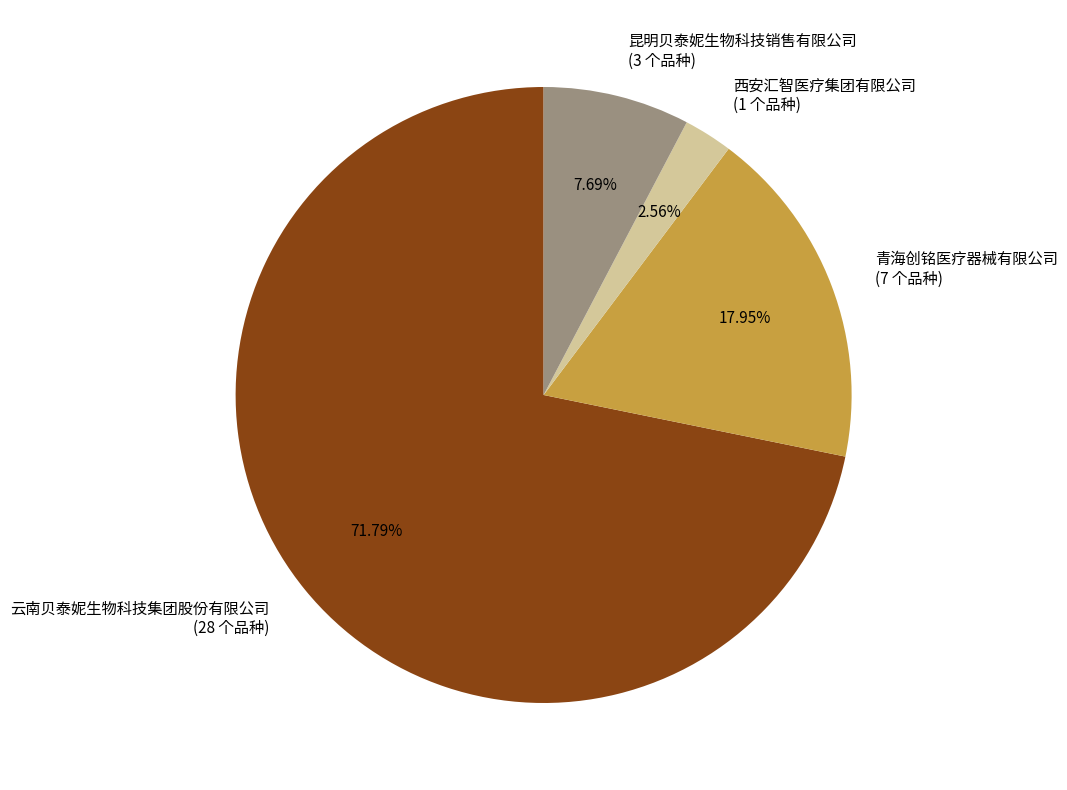

Which has a higher value, 西安汇智医疗集团有限公司 or 云南贝泰妮生物科技集团股份有限公司?

云南贝泰妮生物科技集团股份有限公司